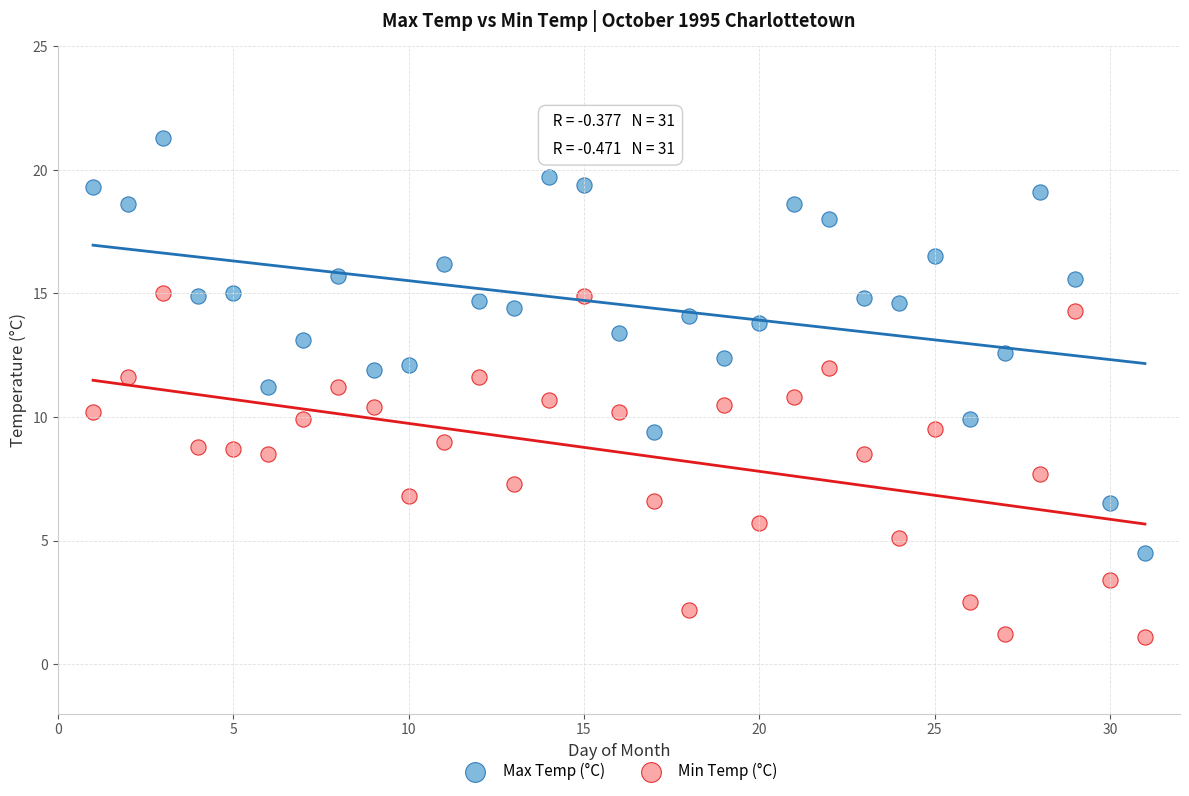

Which series has the largest Y range (max minus min)?

Max Temp (°C)